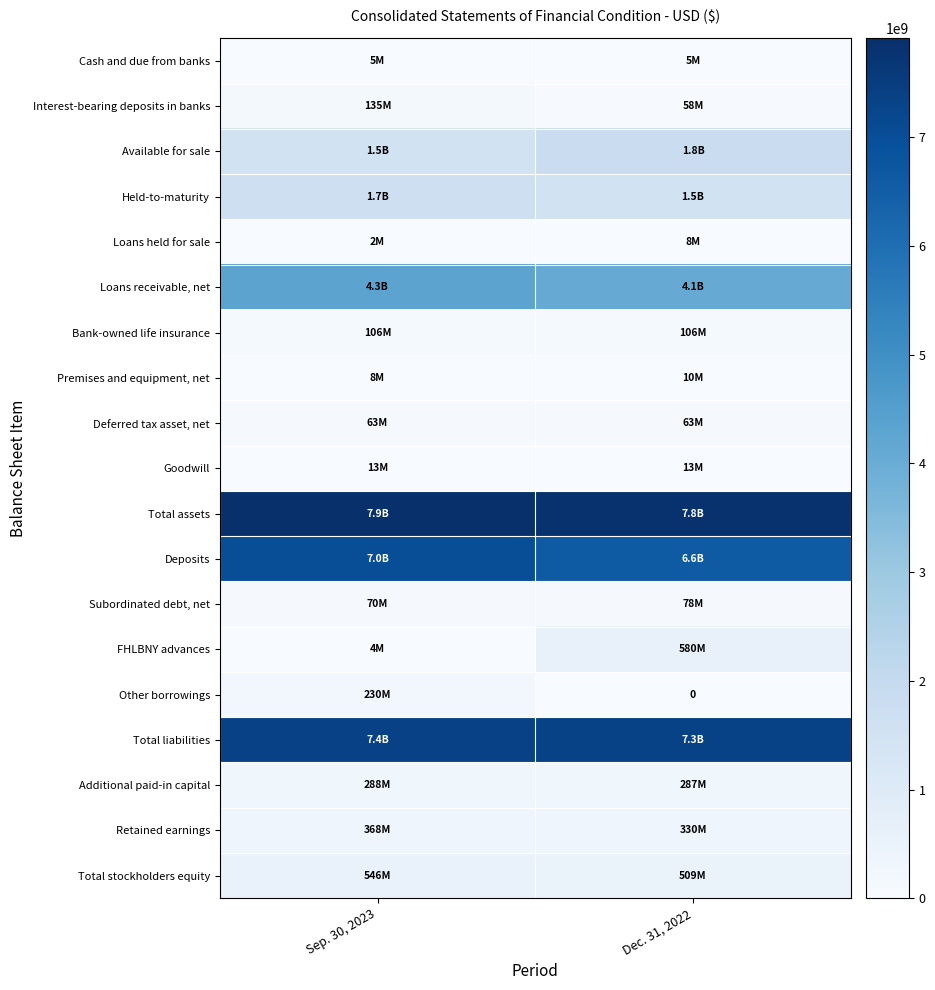

How many data points does each series have?

2